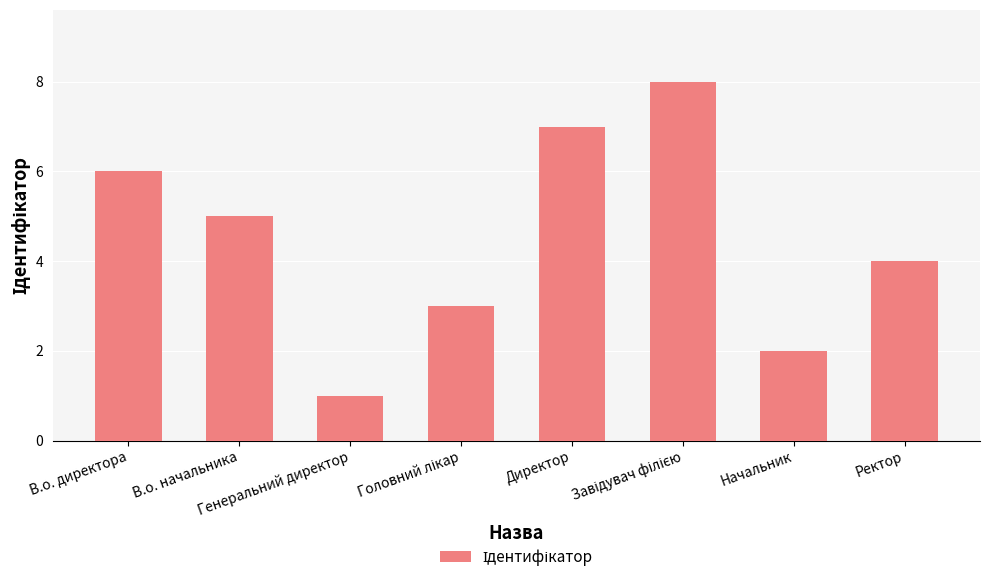

What is the difference between the maximum and minimum values?

7